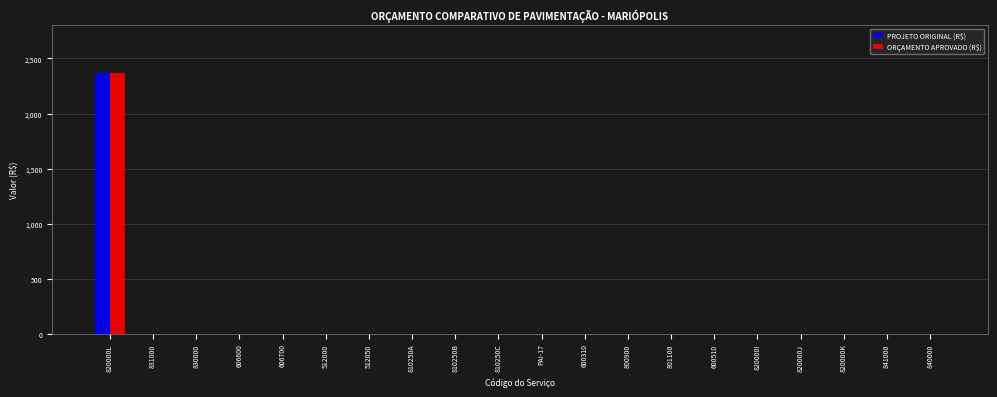

What are all the series names shown in the legend?

PROJETO ORIGINAL (R$), ORÇAMENTO APROVADO (R$)